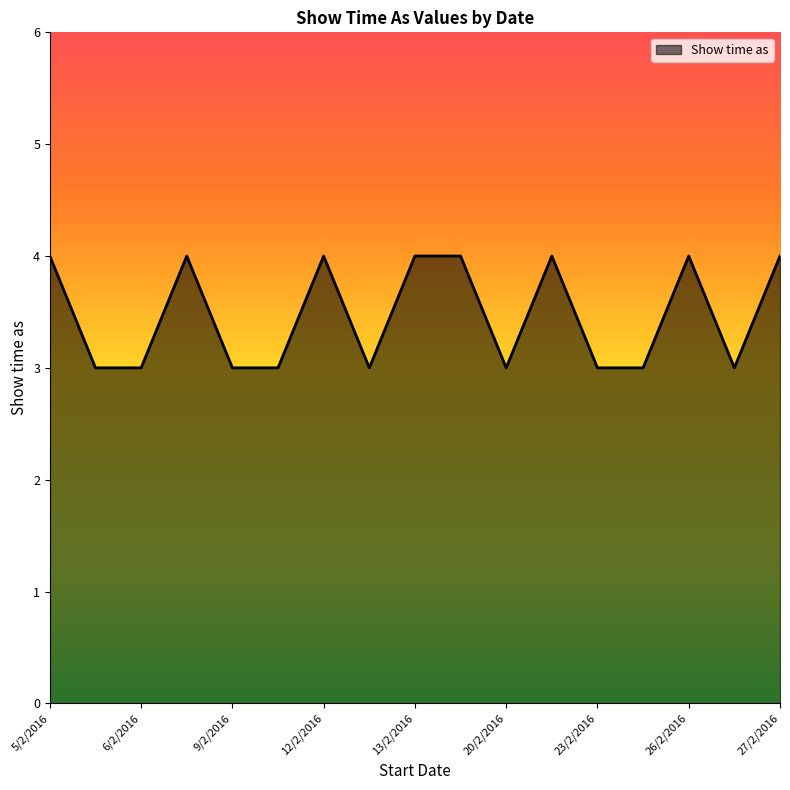

What is the maximum value shown in the chart?

4